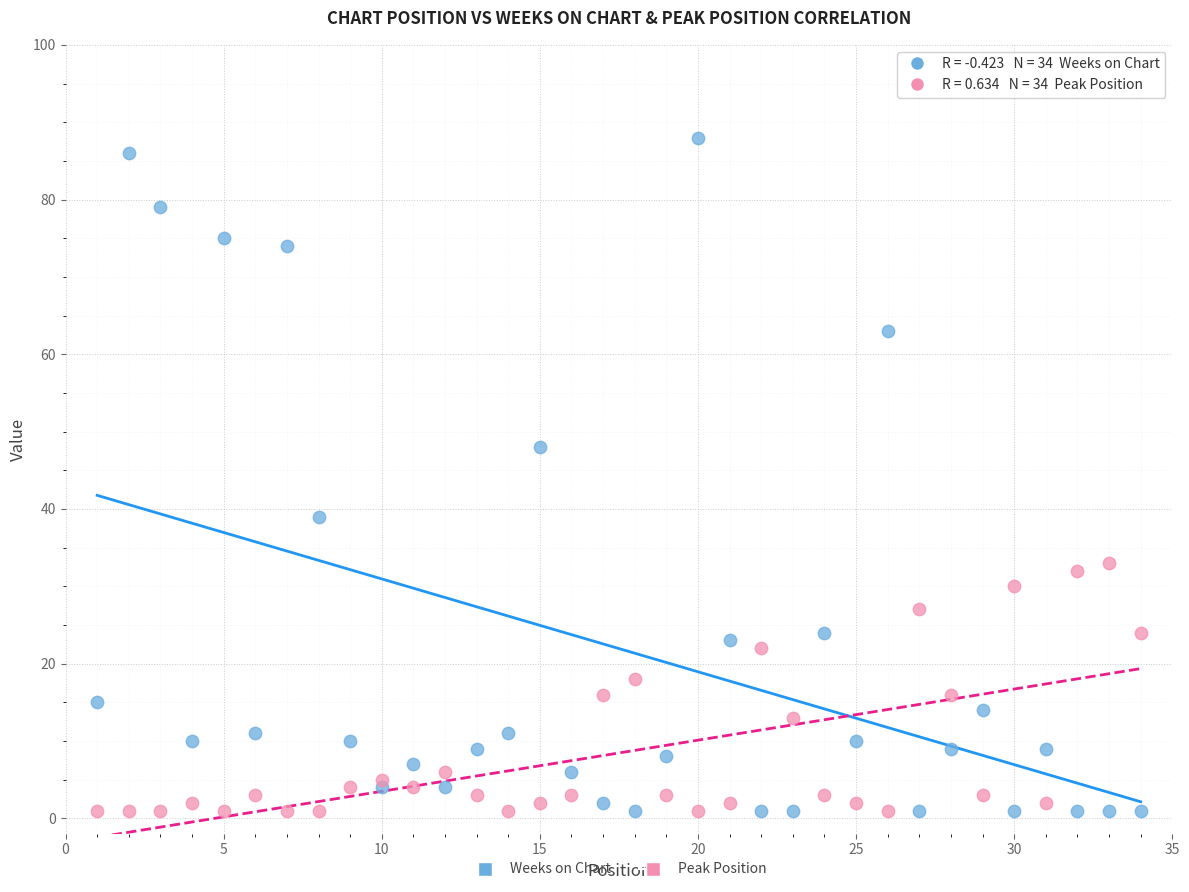

What is the X range (max minus min) for the scatter plot?

33